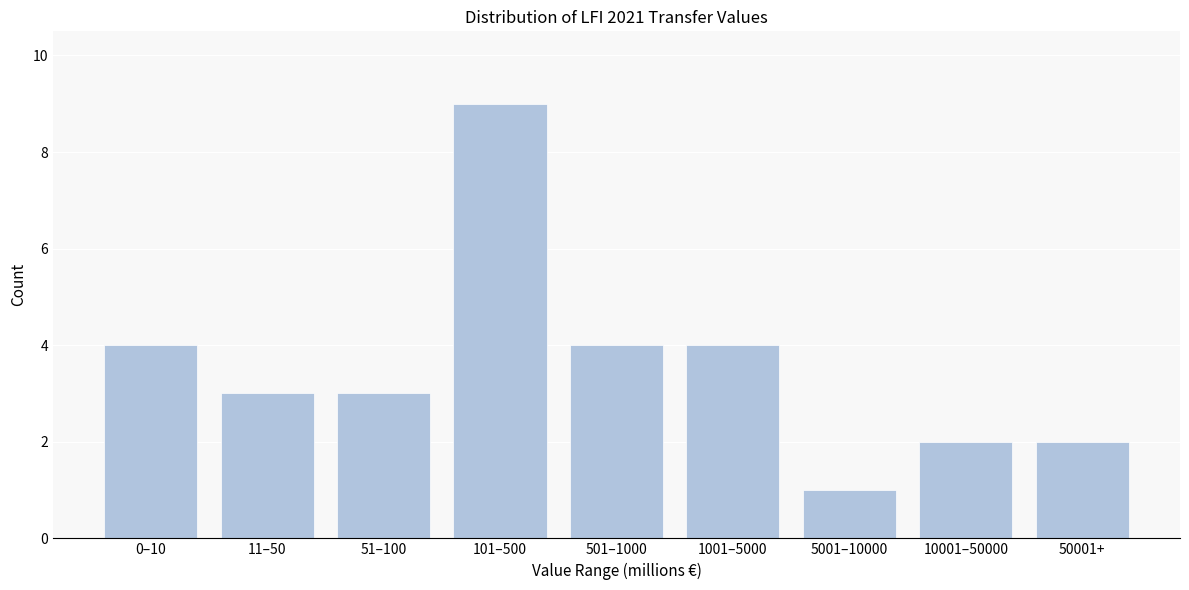

Reading left to right, extract all data points from this chart.

4	3	3	9	4	4	1	2	2